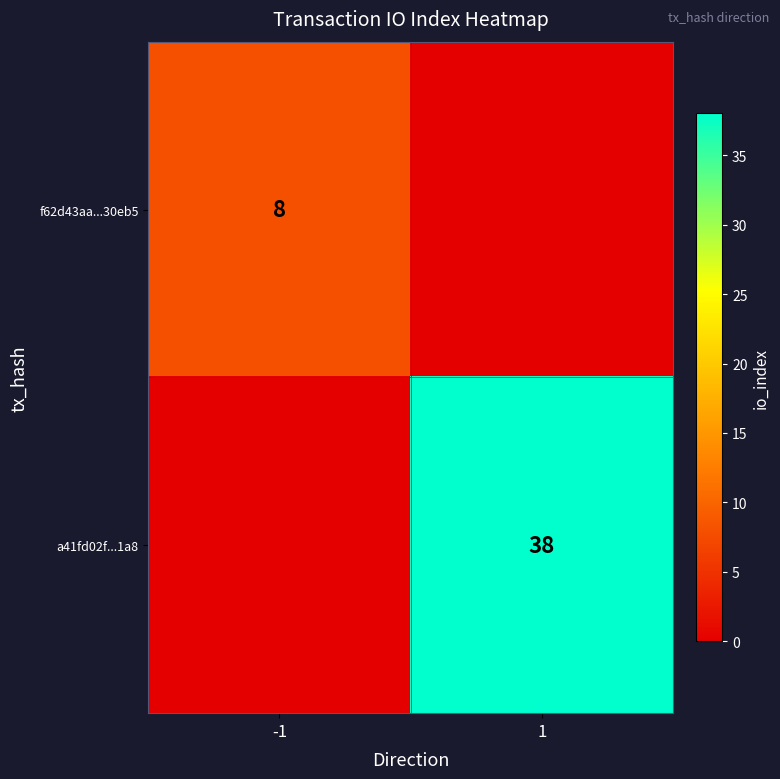

At how many categories does at least one series exceed 34?

1